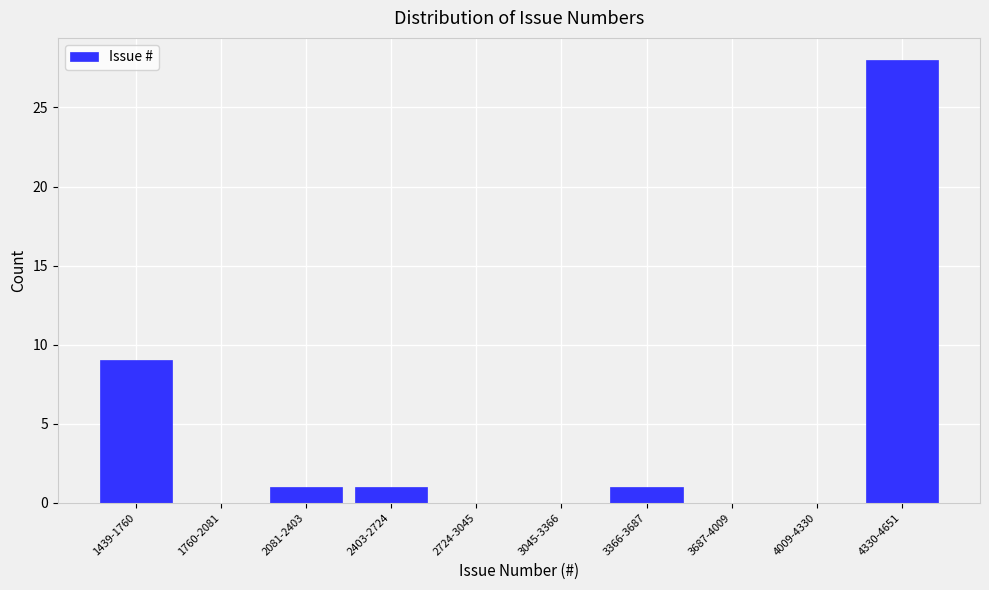

Reading left to right, what are all the values shown in this chart?

1439-1760=9	1760-2081=0	2081-2403=1	2403-2724=1	2724-3045=0	3045-3366=0	3366-3687=1	3687-4009=0	4009-4330=0	4330-4651=28